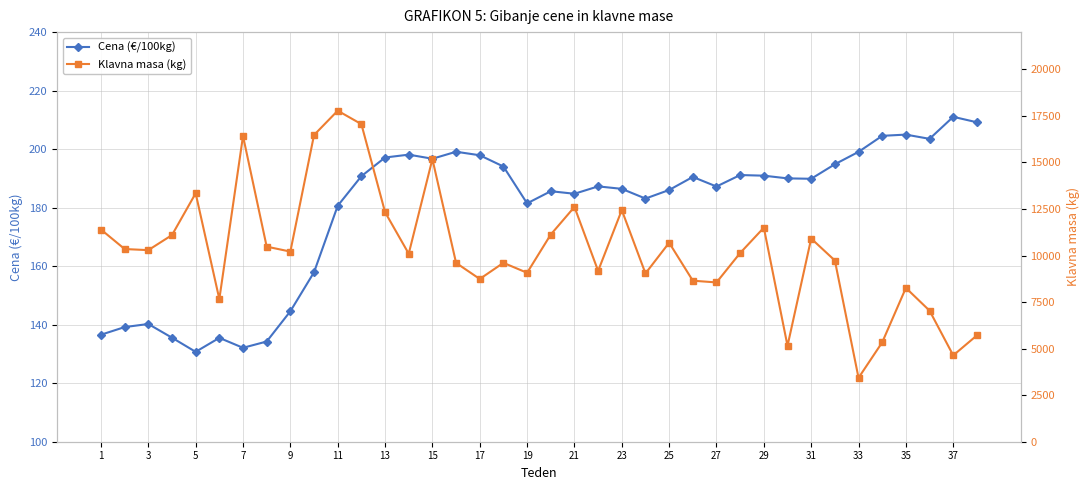

Reading left to right, what are all the values shown in this chart?

Cena (€/100kg): 136.6	139.2	140.2	135.6	130.7	135.5	132.1	134.2	144.6	157.9	180.6	190.8	197.1	198.1	196.7	199.1	197.9	194.1	181.5	185.6	184.8	187.3	186.4	183.1	186.0	190.5	187.2	191.2	190.9	190.0	189.9	194.8	199.1	204.6	205.0	203.5	211.1	209.2
Klavna masa (kg): 11397.0	10349.0	10290.0	11100.0	13343.0	7659.0	16420.0	10478.0	10212.0	16473.0	17779.0	17058.0	12330.0	10098.0	15182.0	9604.0	8741.0	9608.0	9073.0	11129.0	12610.0	9175.0	12441.0	9039.0	10688.0	8649.0	8555.0	10137.0	11497.0	5150.0	10913.0	9733.0	3432.0	5338.0	8262.0	7039.0	4637.0	5713.0